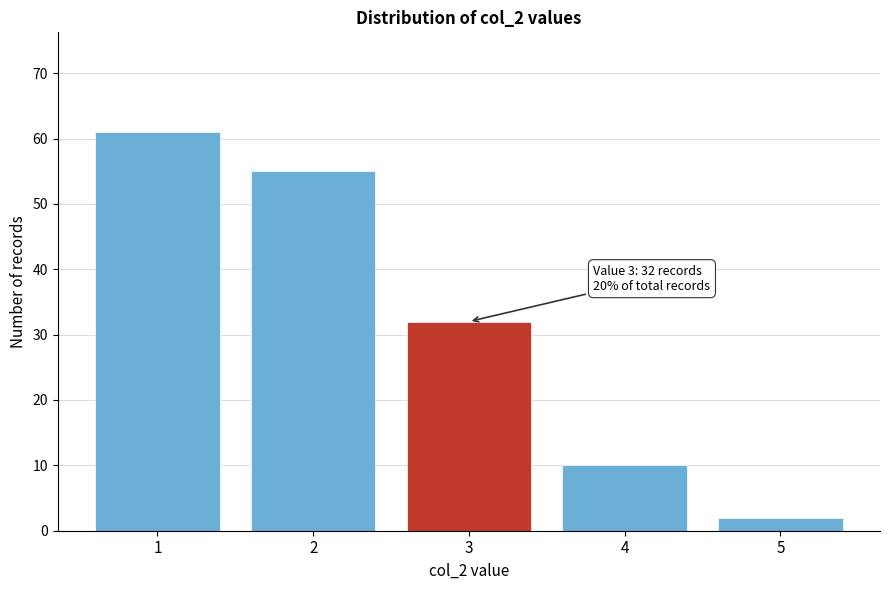

Reading right to left, extract all data points from this chart.

2	10	32	55	61